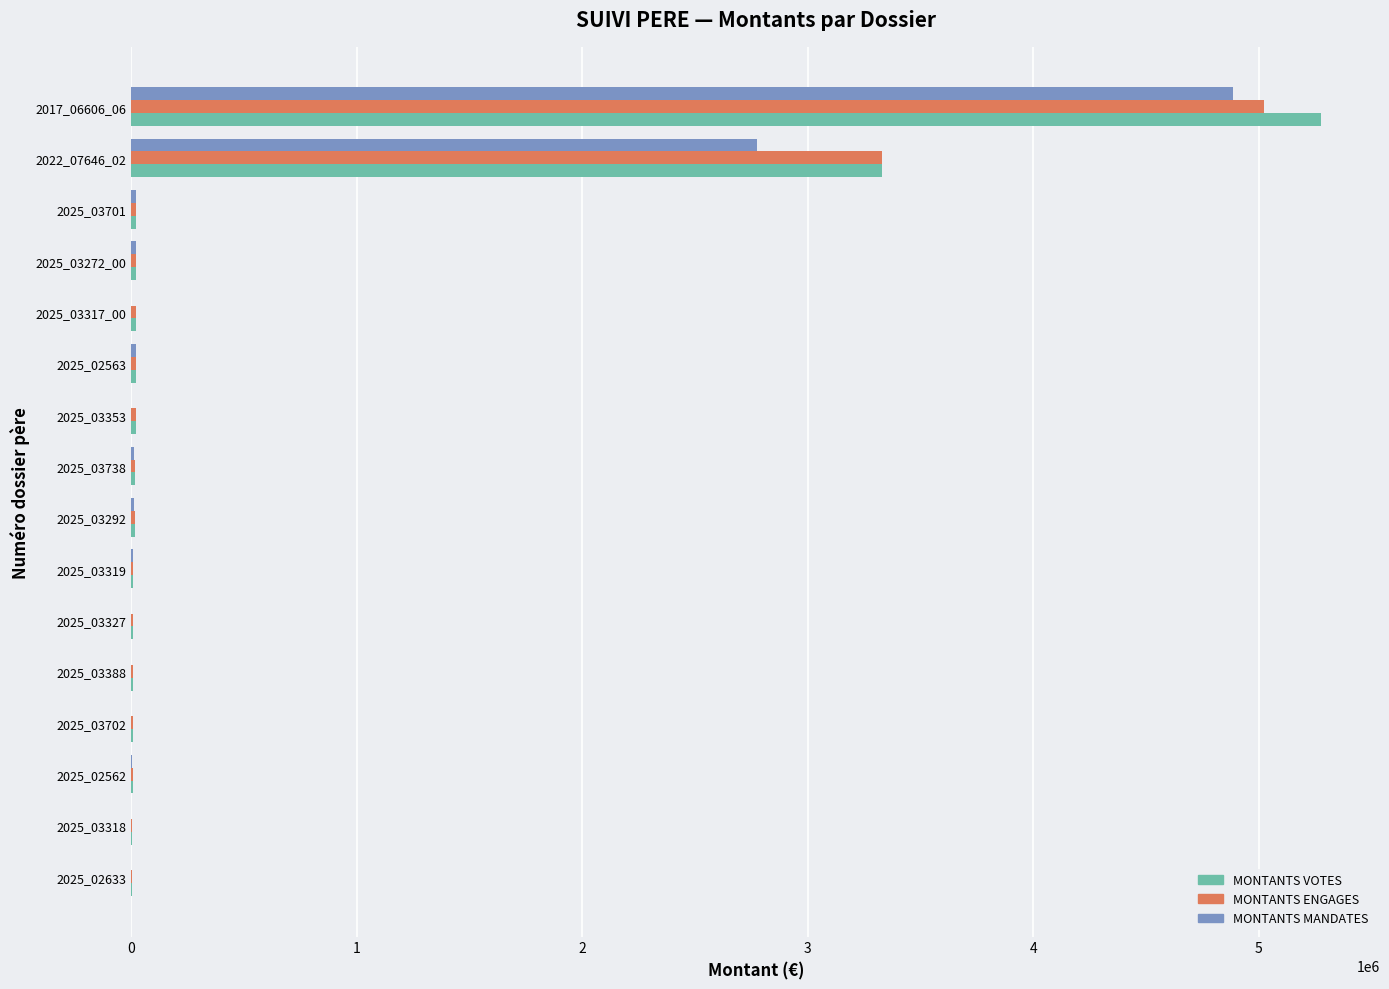

At which category is the sum across all series the highest?

2017_06606_06